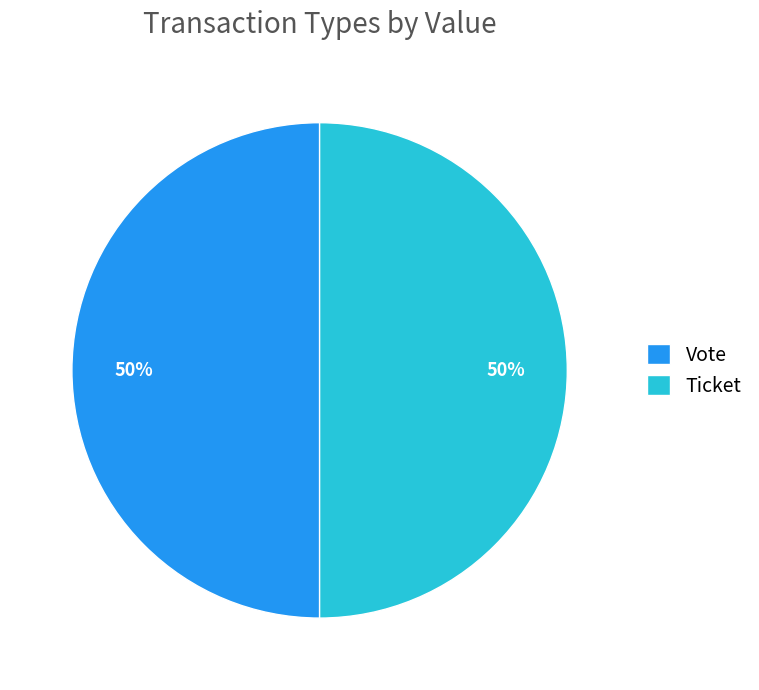

What percentage is the Vote slice, to the nearest percent?

50%